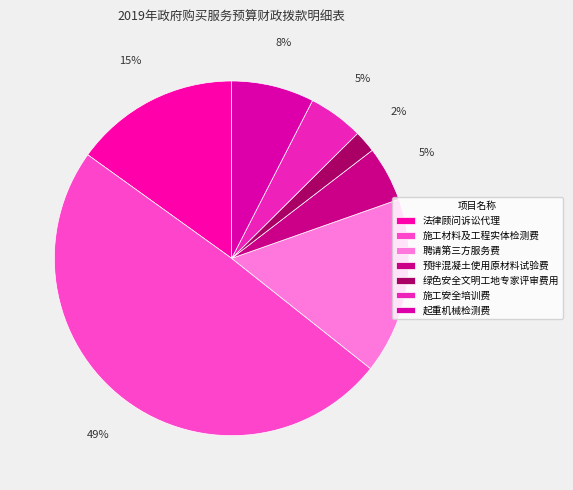

Does any single category account for the majority?

No